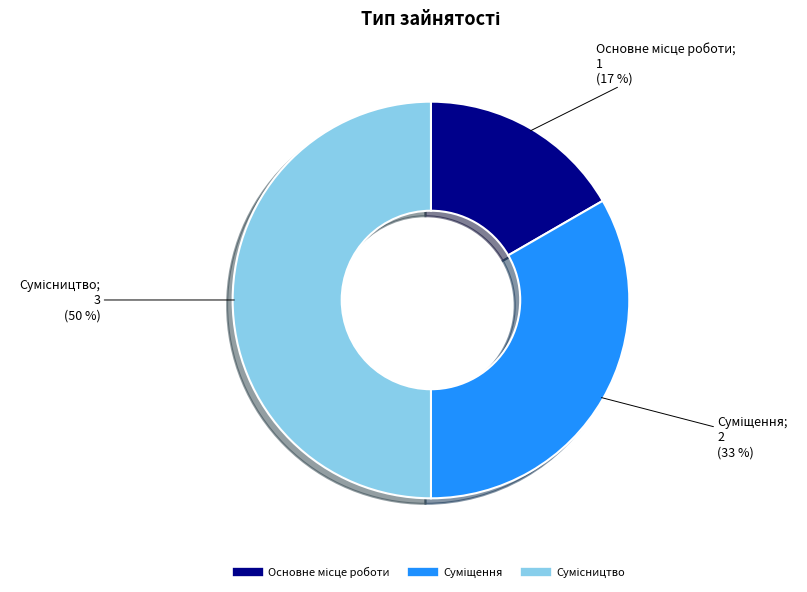

To the nearest percent, what is the average slice percentage?

33%